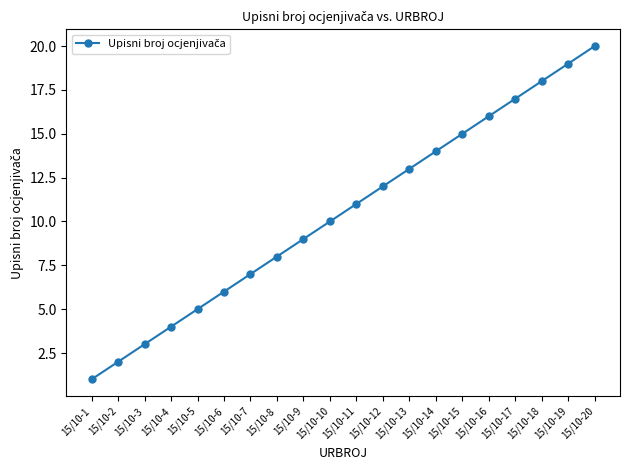

Reading left to right, list all the values displayed in this chart.

15/10-1=1	15/10-2=2	15/10-3=3	15/10-4=4	15/10-5=5	15/10-6=6	15/10-7=7	15/10-8=8	15/10-9=9	15/10-10=10	15/10-11=11	15/10-12=12	15/10-13=13	15/10-14=14	15/10-15=15	15/10-16=16	15/10-17=17	15/10-18=18	15/10-19=19	15/10-20=20